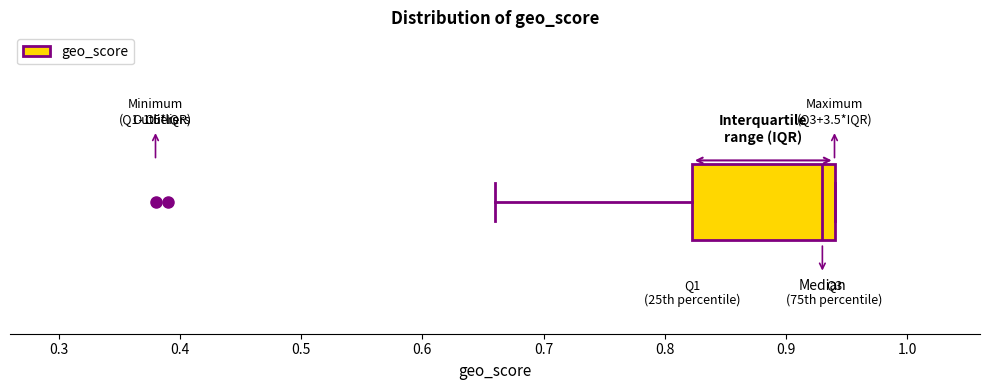

Read this box plot against the x-axis: the position of the median line, the range covered by the box, and the ends of both whiskers. The values are not printed on the chart, so give them approximately, as read against the axis.

median 0.93, box 0.82 to 0.94, whiskers 0.66 to 0.94